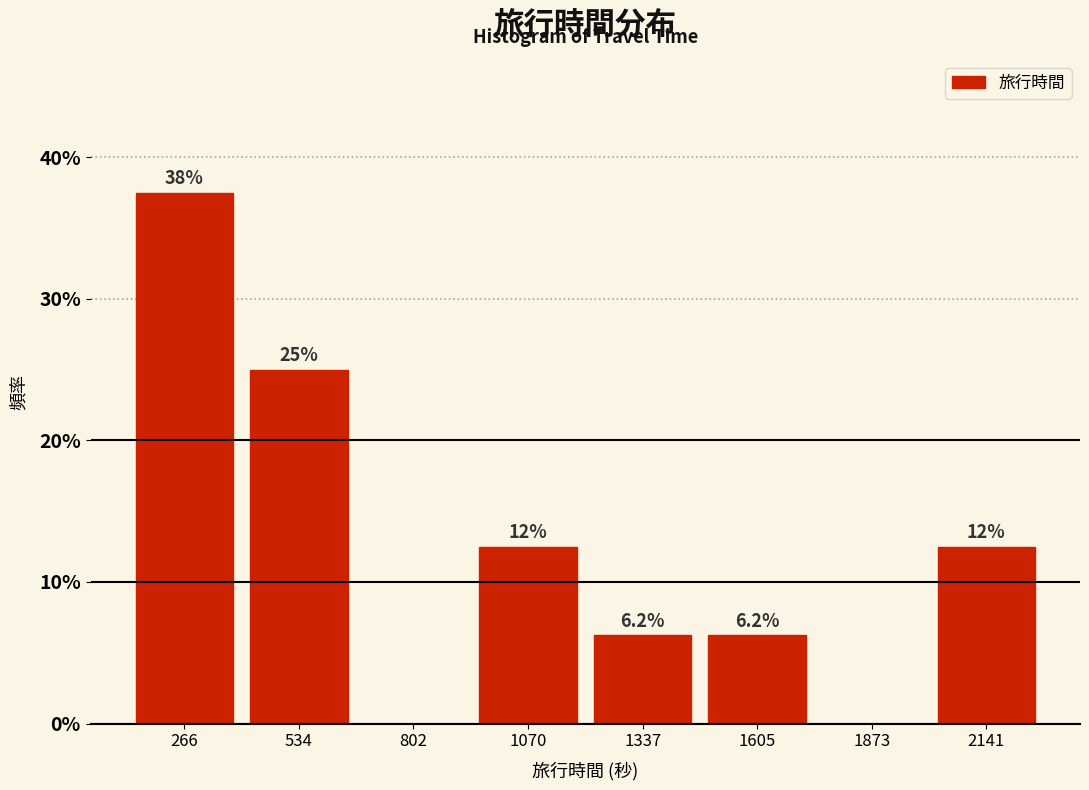

Which range on the x-axis has the tallest bar?

150 to 400